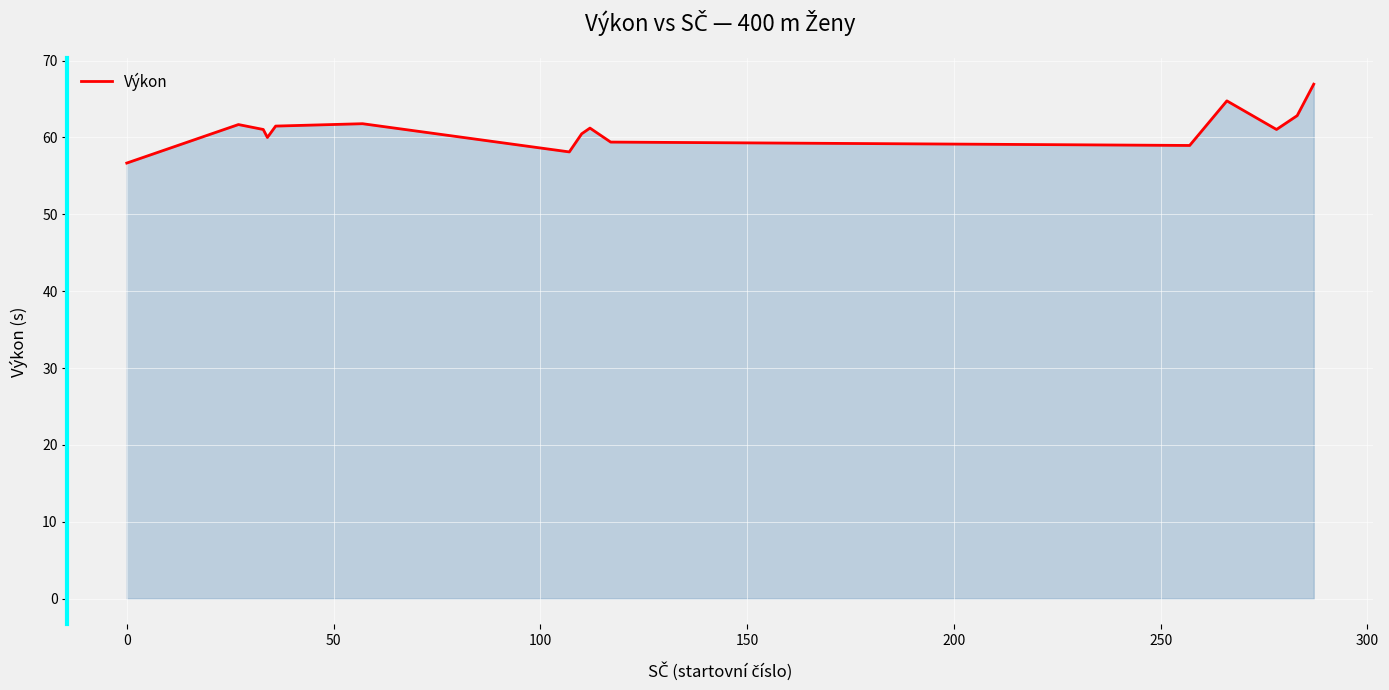

How many lines are shown in the chart?

1